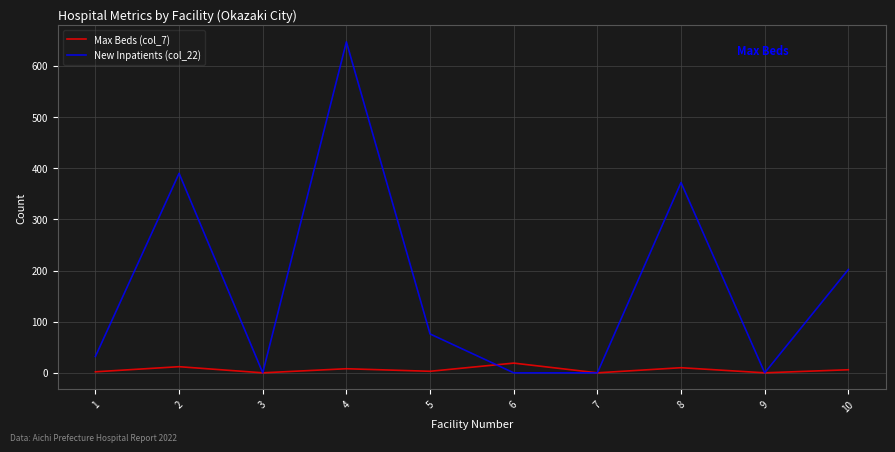

What is the difference between the second highest and second lowest values in the Max Beds (col_7) series?

12